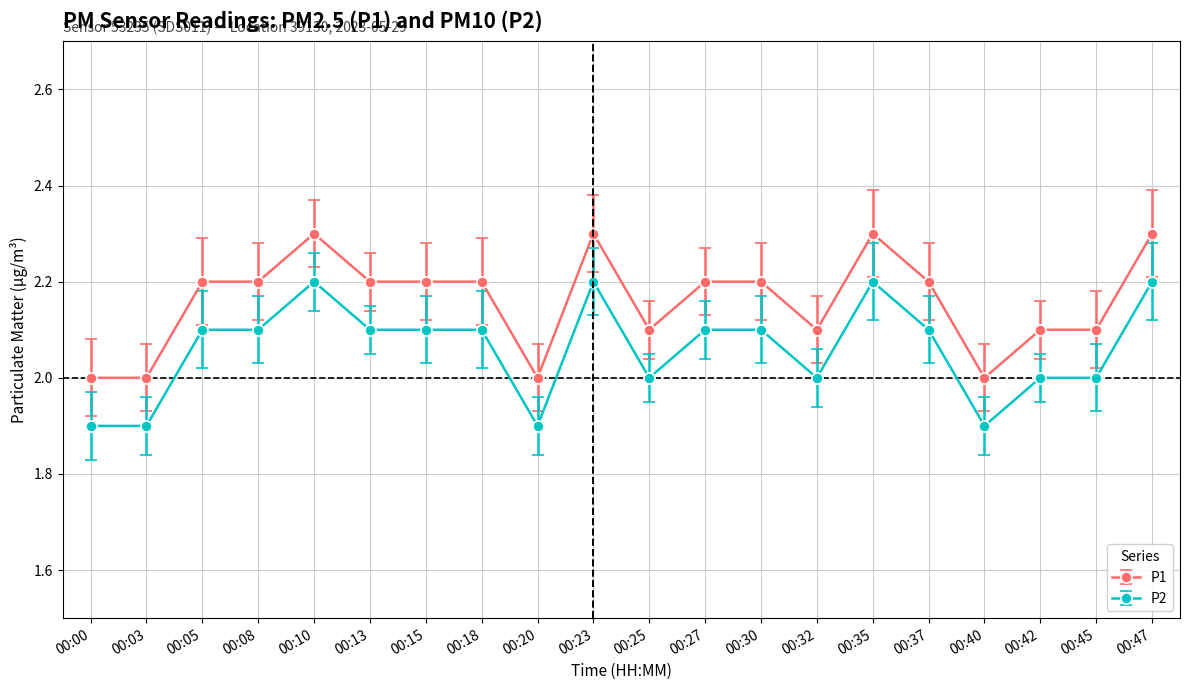

Count the P1 values in the range 2 to 3.

20